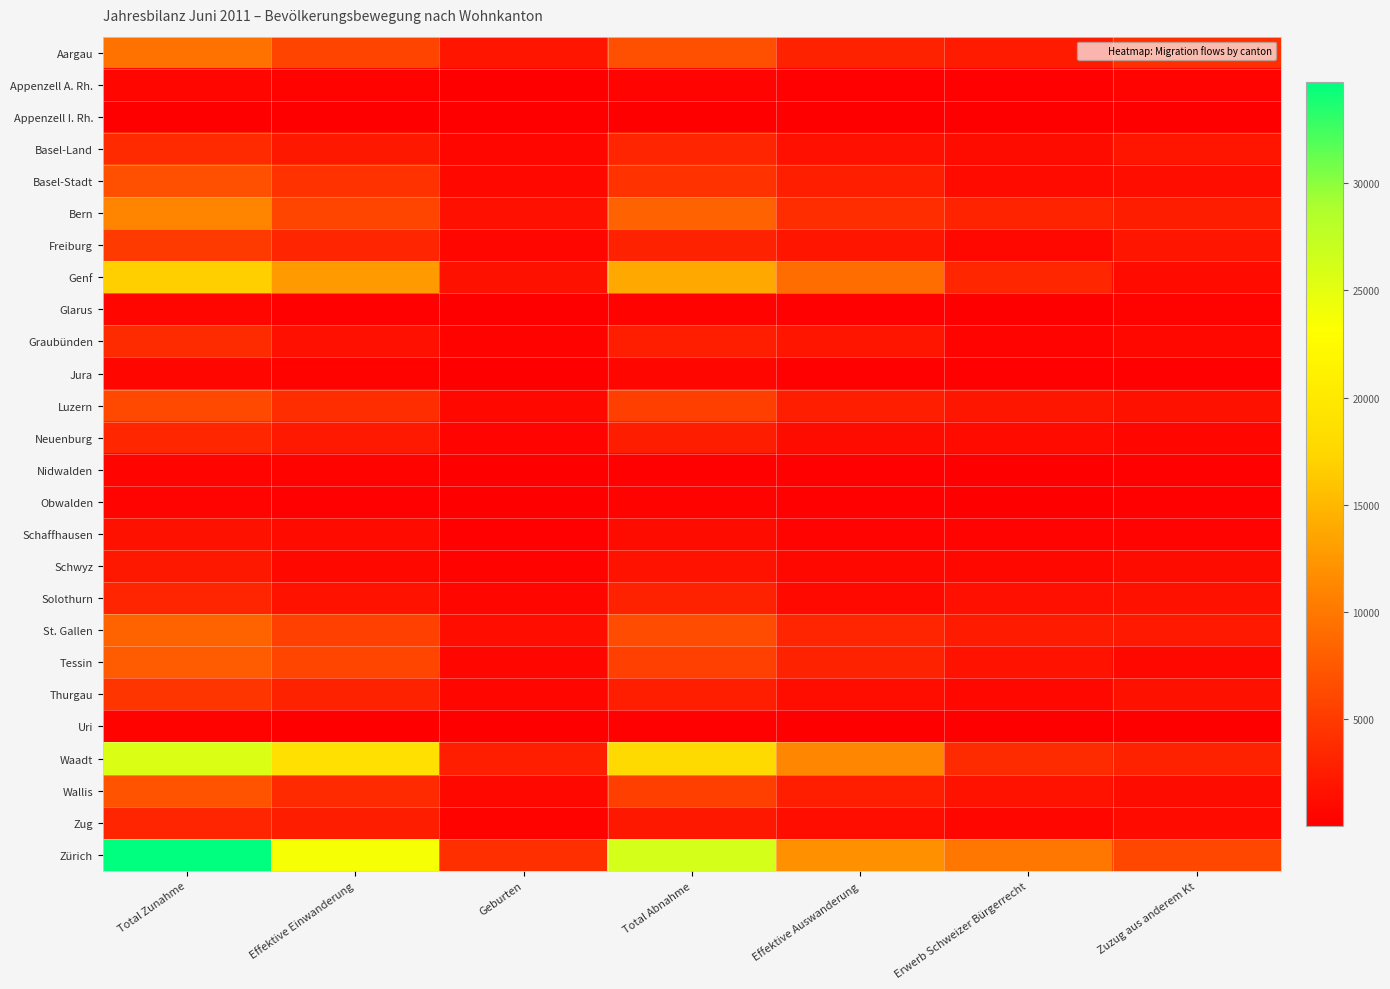

Which series changed the most between Total Abnahme and Zuzug aus anderem Kt?

Zürich